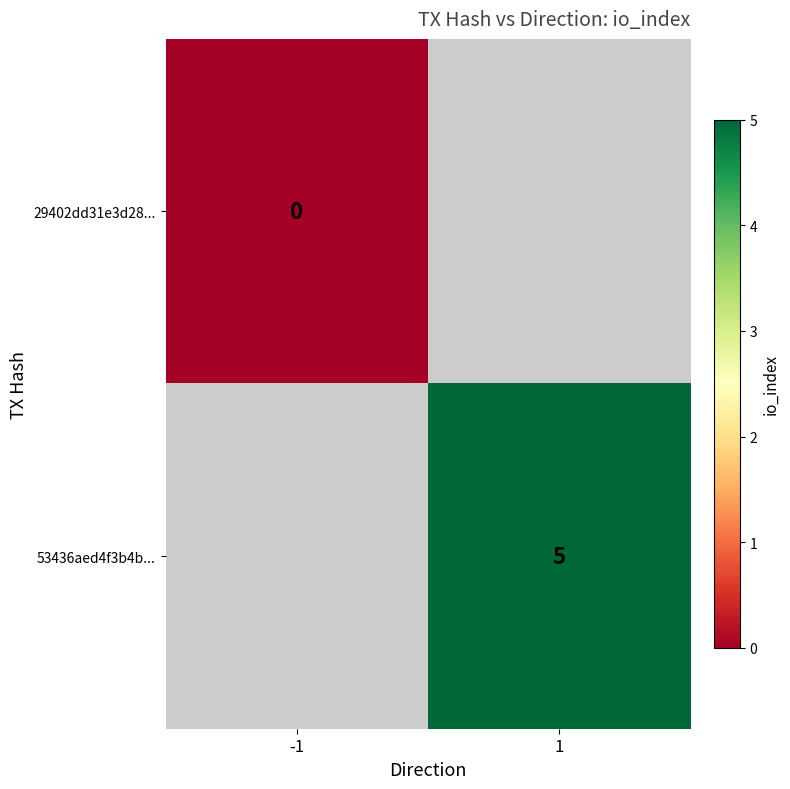

True or false: 53436aed4f3b4b... has a value of 5 at 1.

True